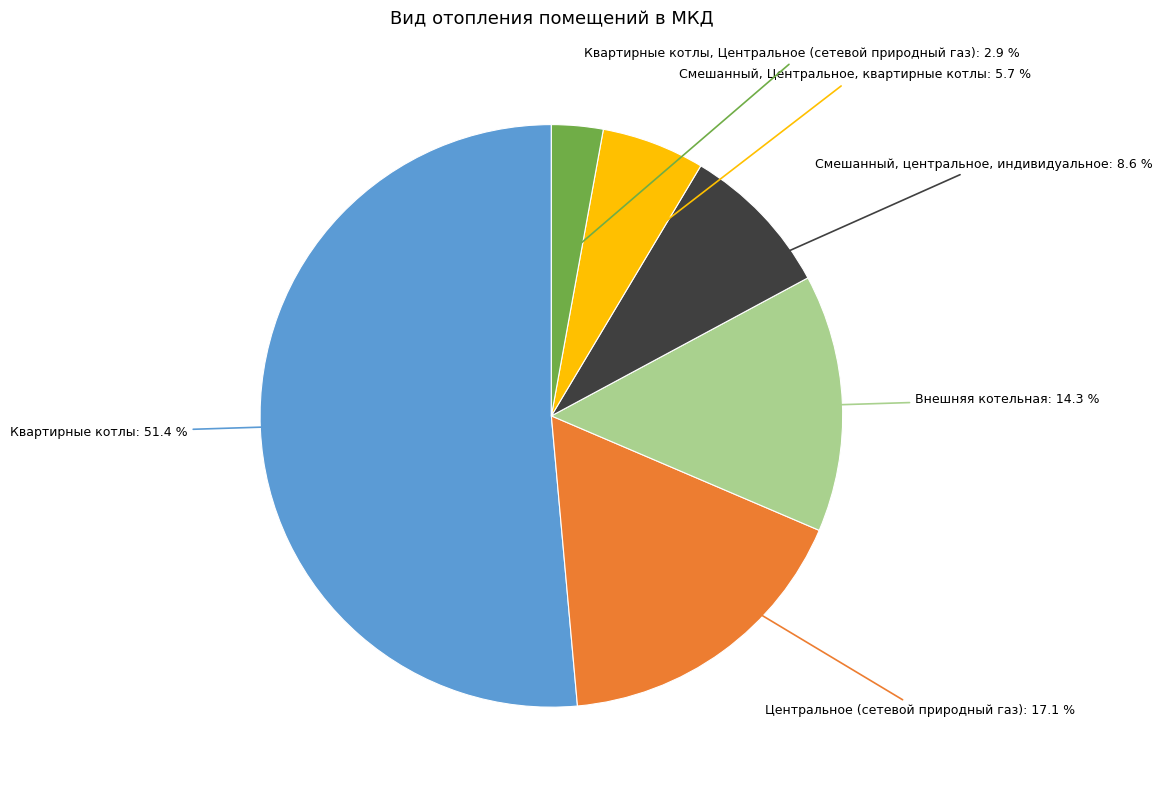

How many slices are in this pie chart?

6